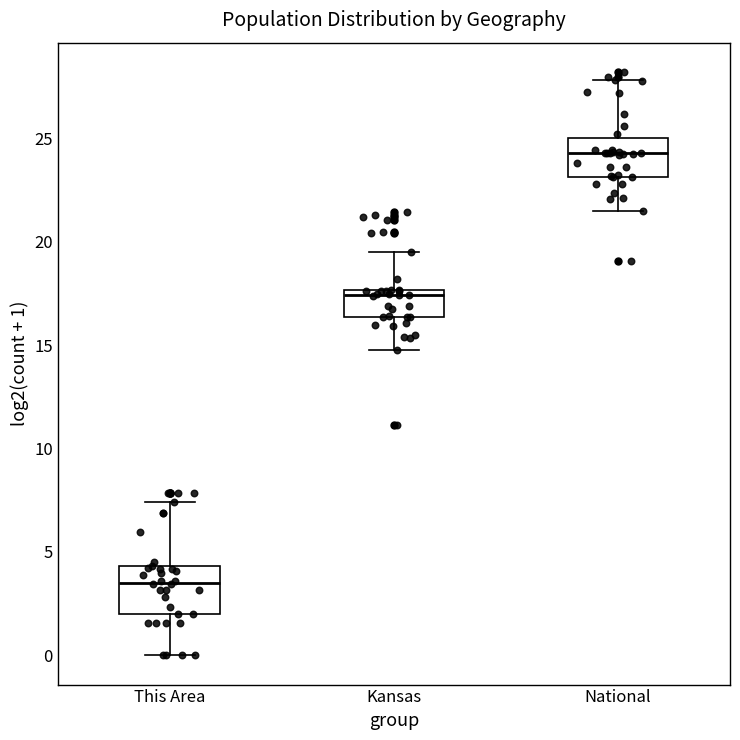

Reading left to right, transcribe this box plot: for each box, give where its median line is, the range the box spans, and where its two whiskers end, as read against the y-axis. The values are not printed on the chart, so give them approximately, as read against the axis.

This Area: median 3.5, box 2.0 to 4.5, whiskers 0.0 to 7.5
Kansas: median 17.5 (just below the box's upper edge), box 16.5 to 17.5, whiskers 15.0 to 19.5
National: median 24.5, box 23.0 to 25.0, whiskers 21.5 to 28.0